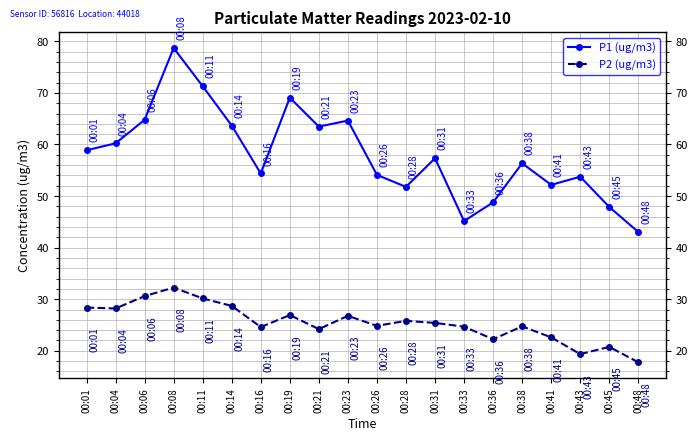

At 00:11, list the series in order from largest to smallest.

P1 (ug/m3), P2 (ug/m3)